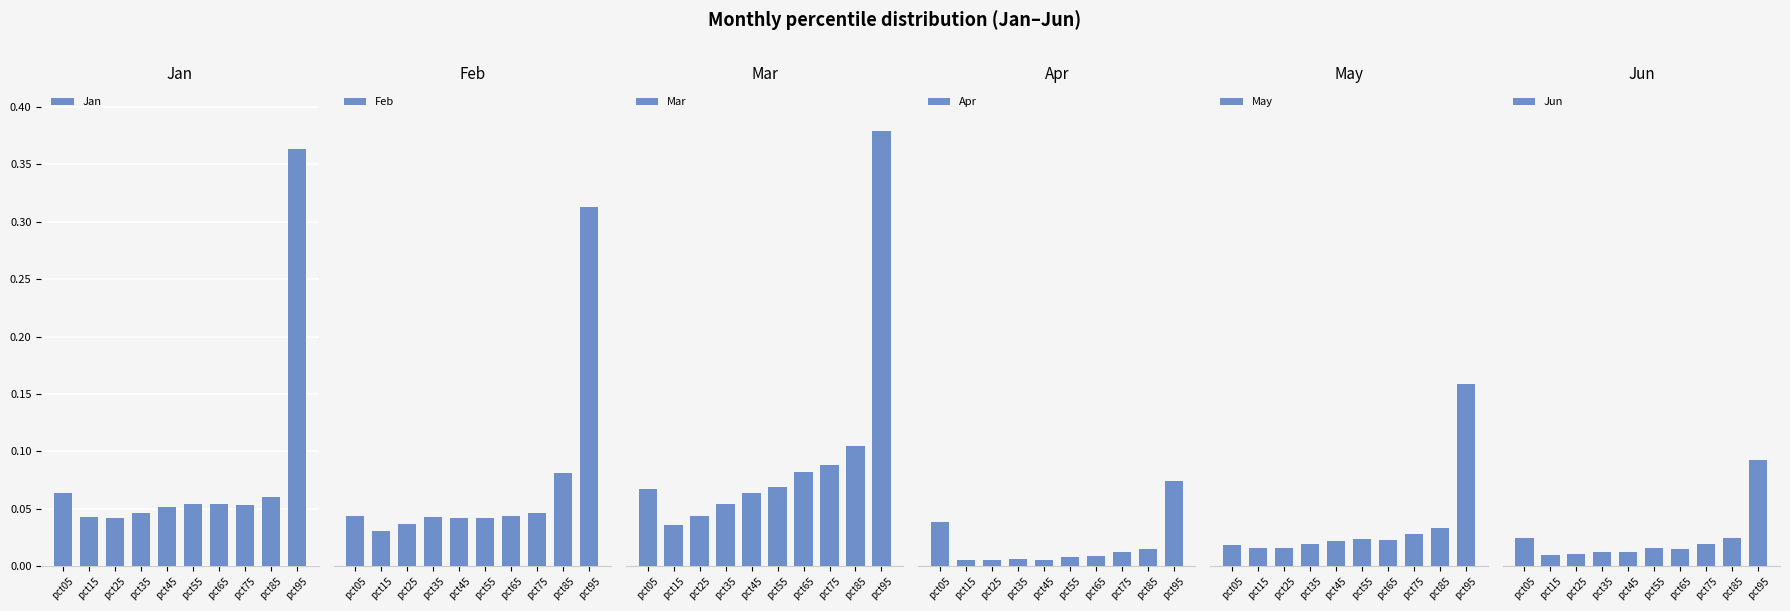

Which series has the largest total across all categories?

Mar